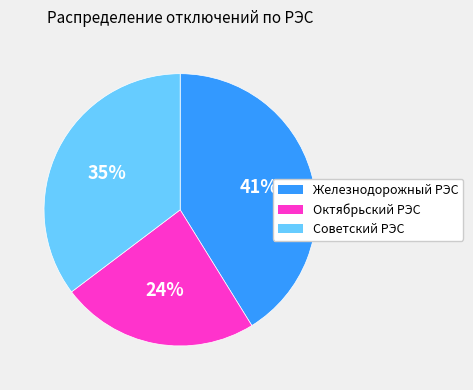

What percentage is the Железнодорожный РЭС slice, to the nearest percent?

41%